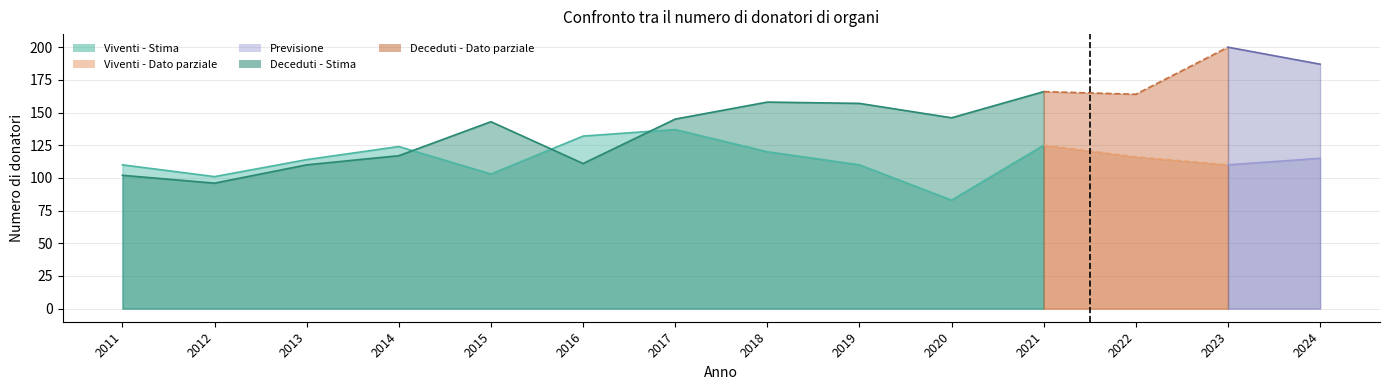

What is the difference between the highest and lowest values at 2020?

63